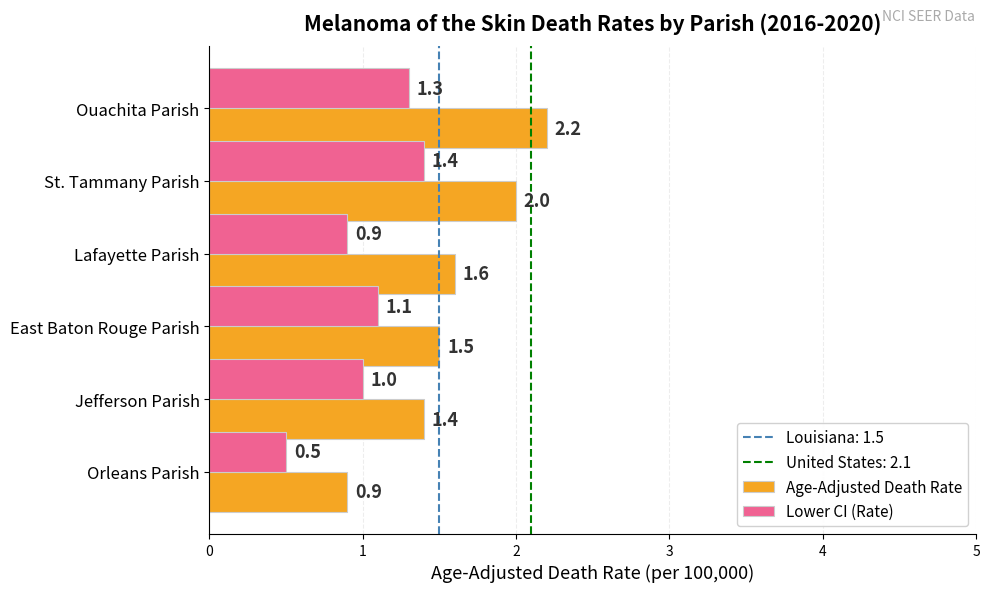

How many data points in Age-Adjusted Death Rate are less than 1?

1